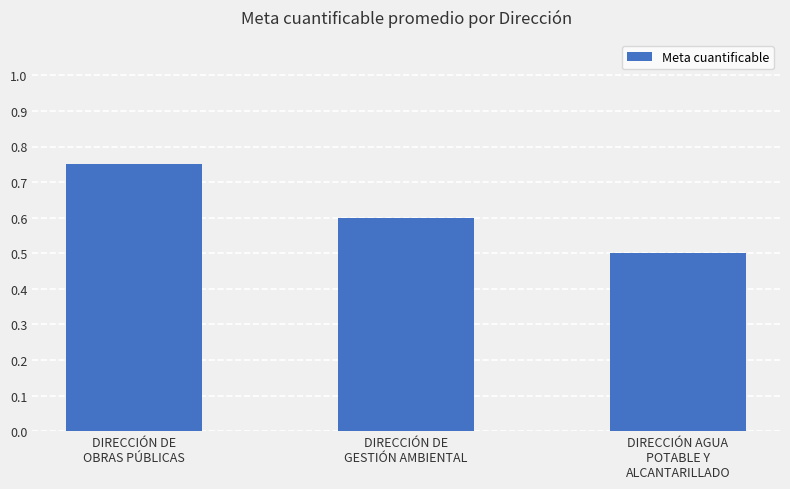

Are the bars grouped side by side (vs. stacked)?

No